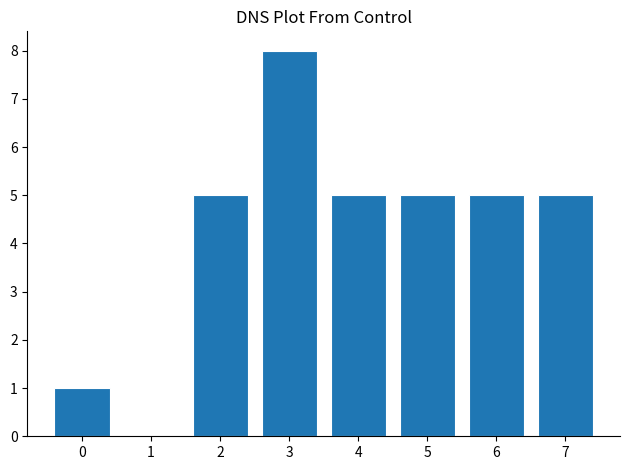

What is the change in value from 1 to 7?

+5